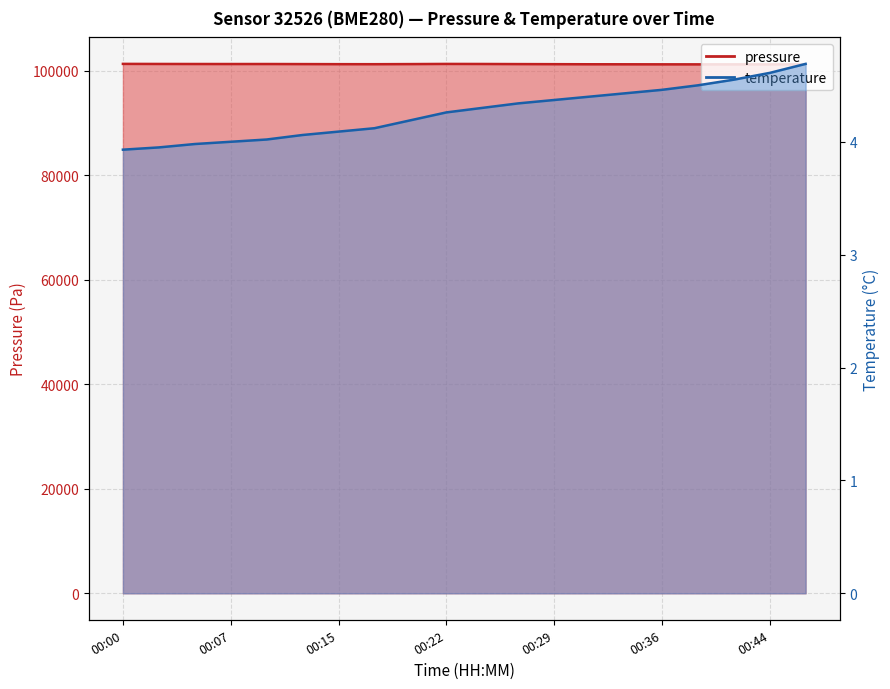

What is the average value of the temperature series?

4.3